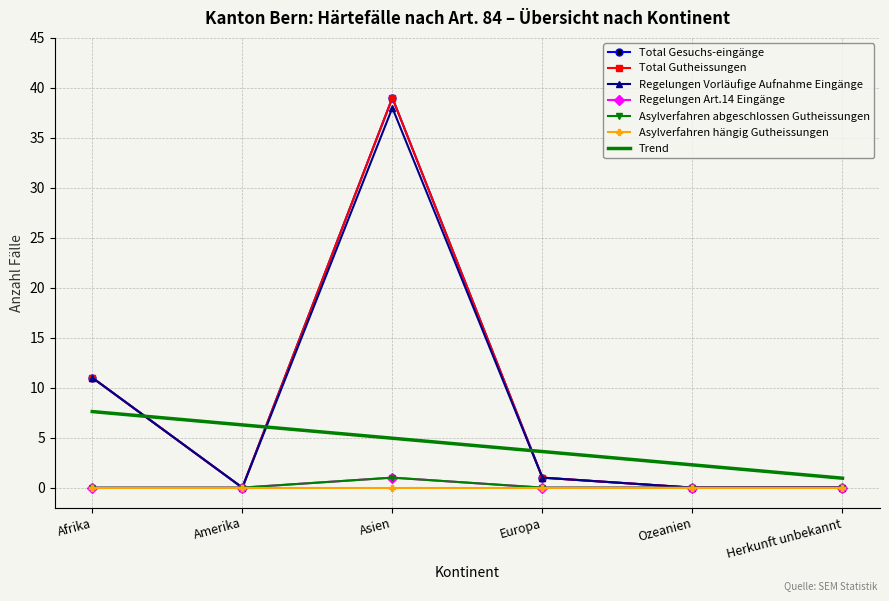

Which category has the lowest value across all series?

Amerika